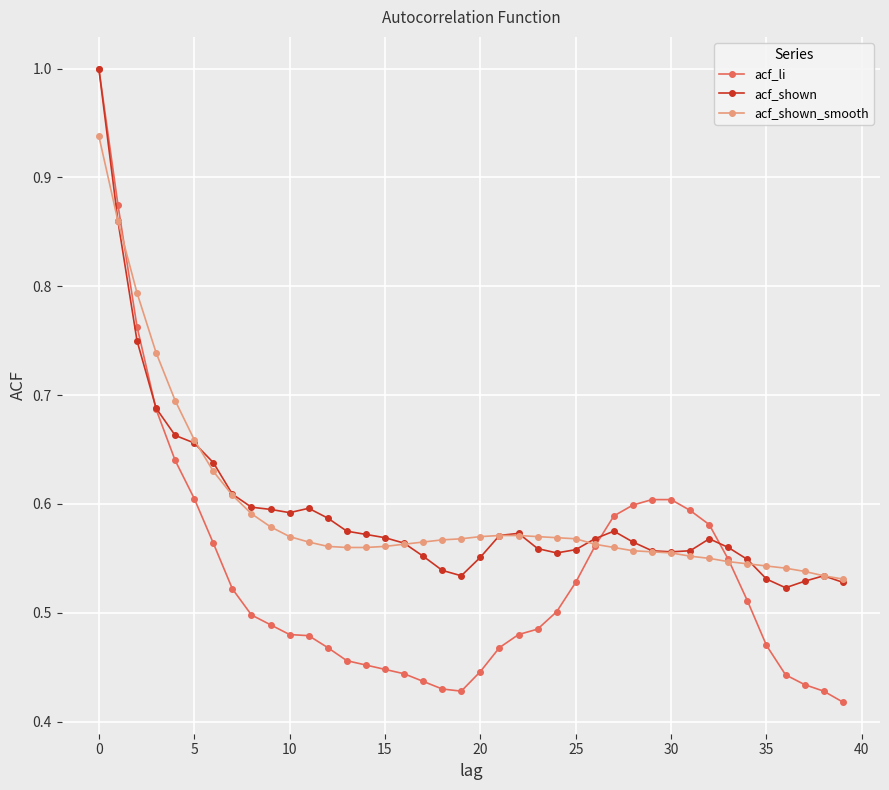

At how many categories does at least one series exceed 0?

40